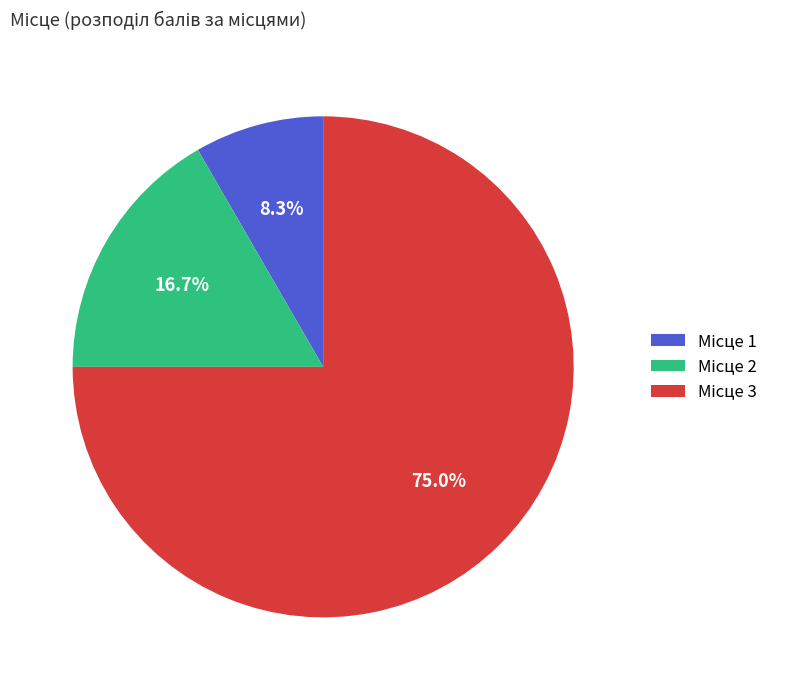

Is there any slice that represents more than half of the pie?

Yes